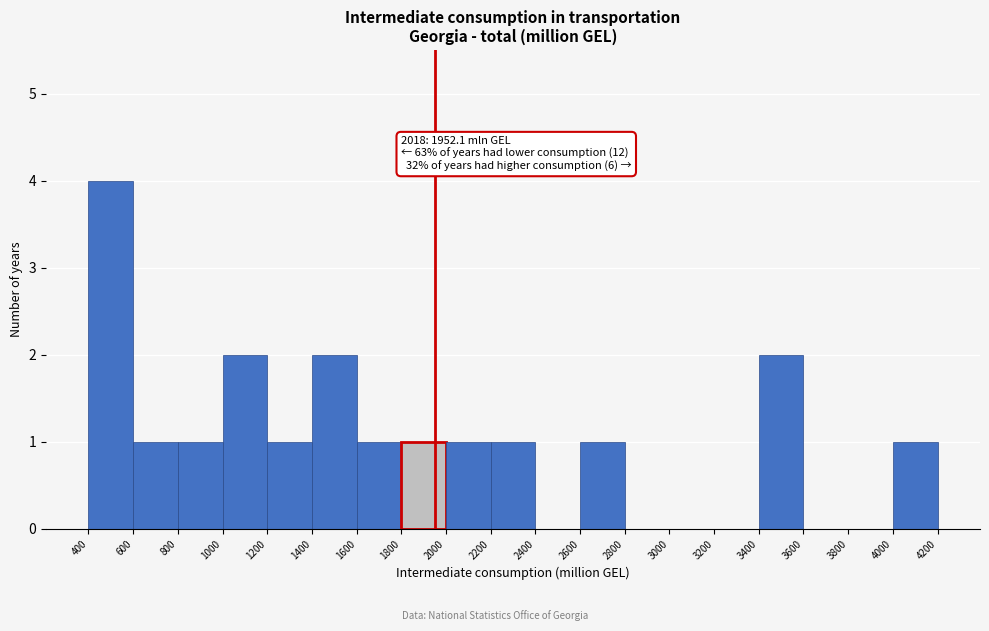

Which range on the x-axis has the tallest bar?

400 to 600